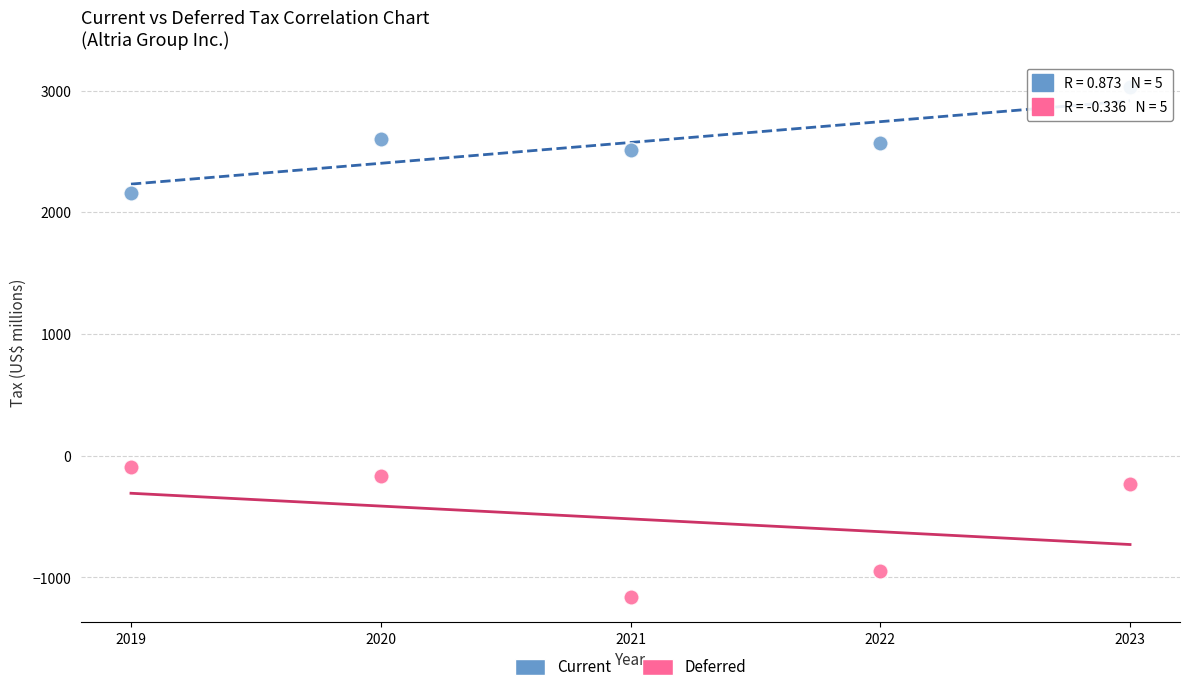

Which series contains the lowest Y value?

Deferred